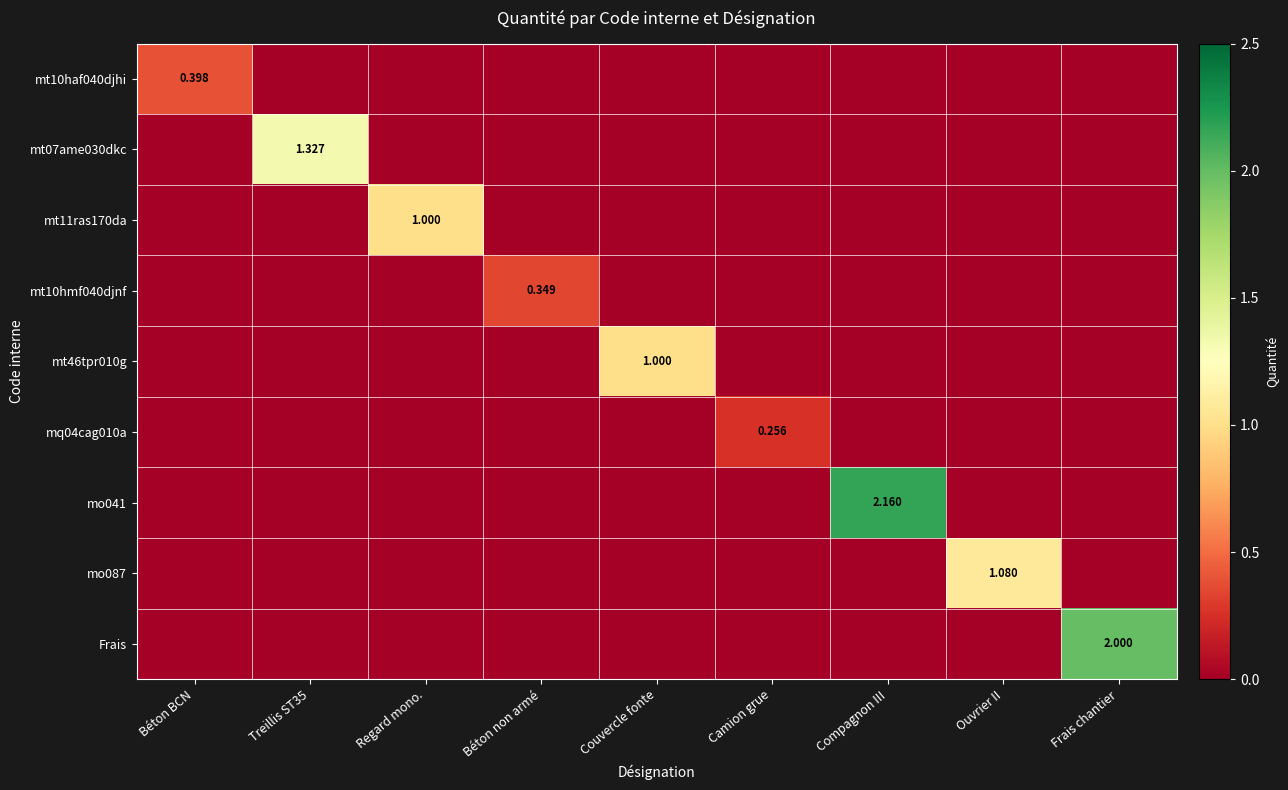

What is the total value across all series at Frais chantier?

2.0